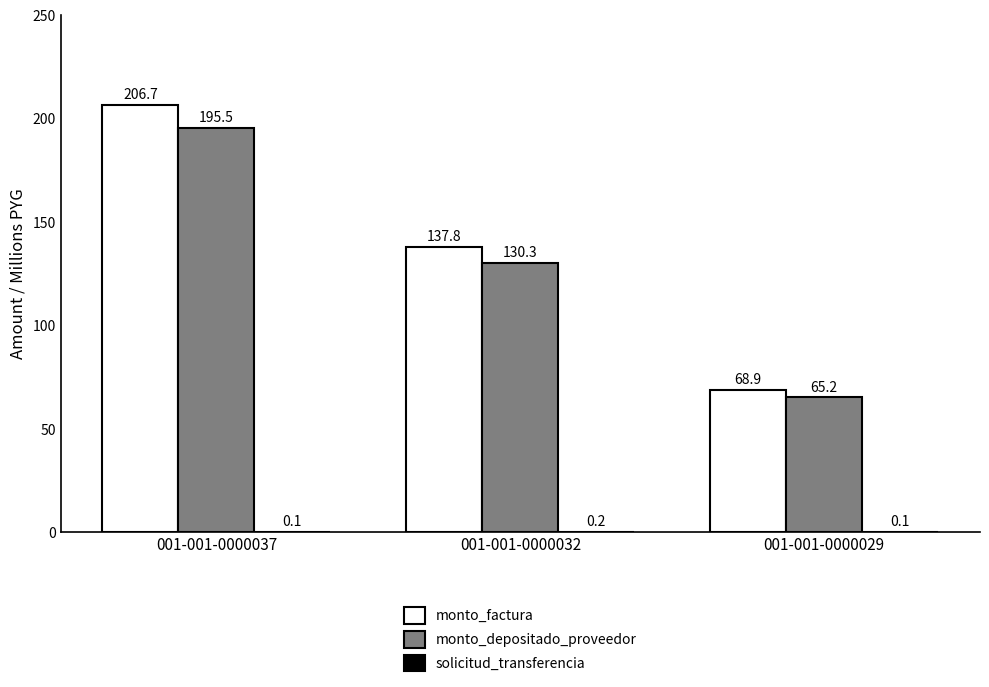

Where is monto_factura nearest to the value 137?

001-001-0000032